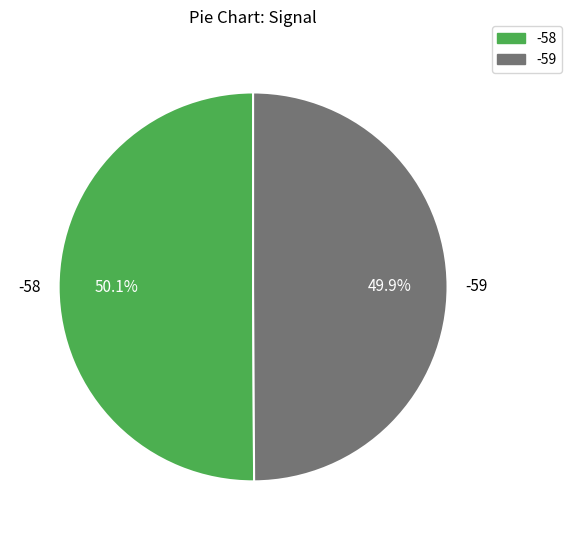

What is the ratio of the value at -58 to the value at -59?

1.0